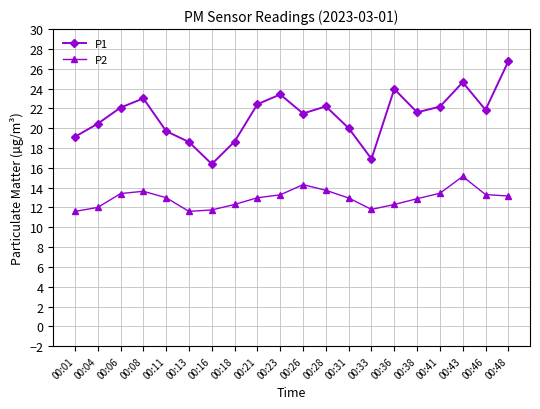

The P2 series shows 17.8 at 00:41. True or false?

False